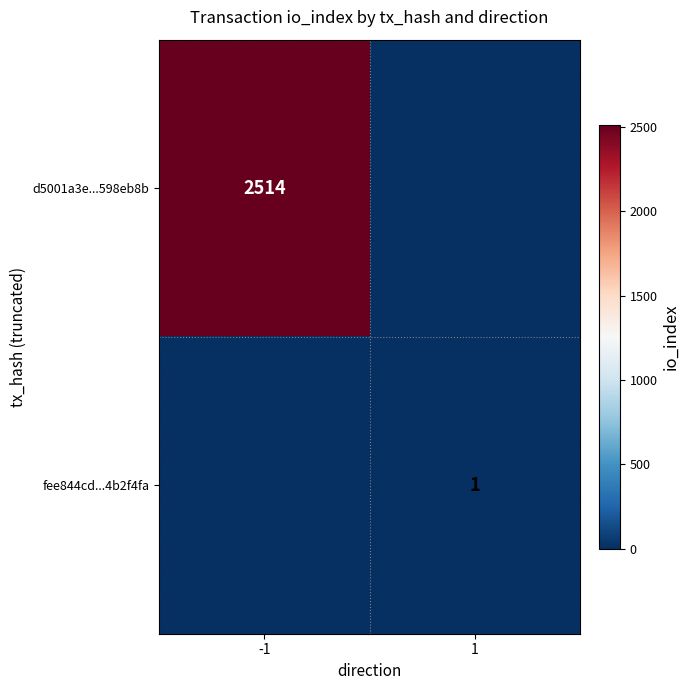

True or false: d5001a3e...598eb8b has a value of 2514 at -1.

True